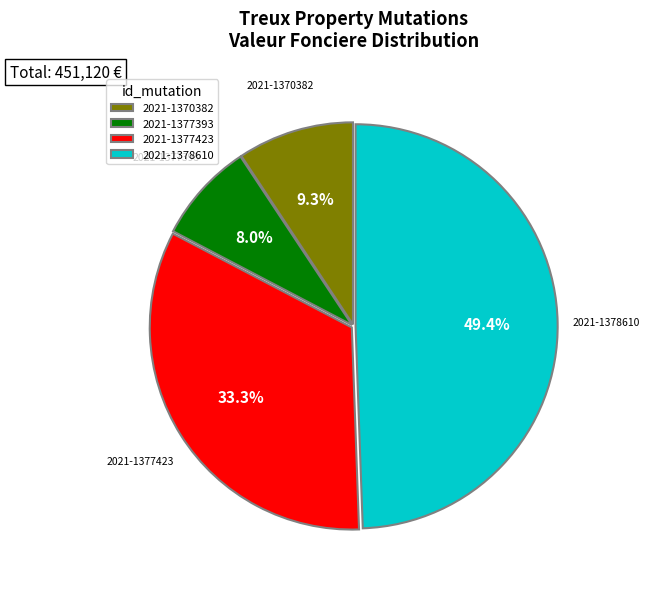

How many slices are in this pie chart?

4